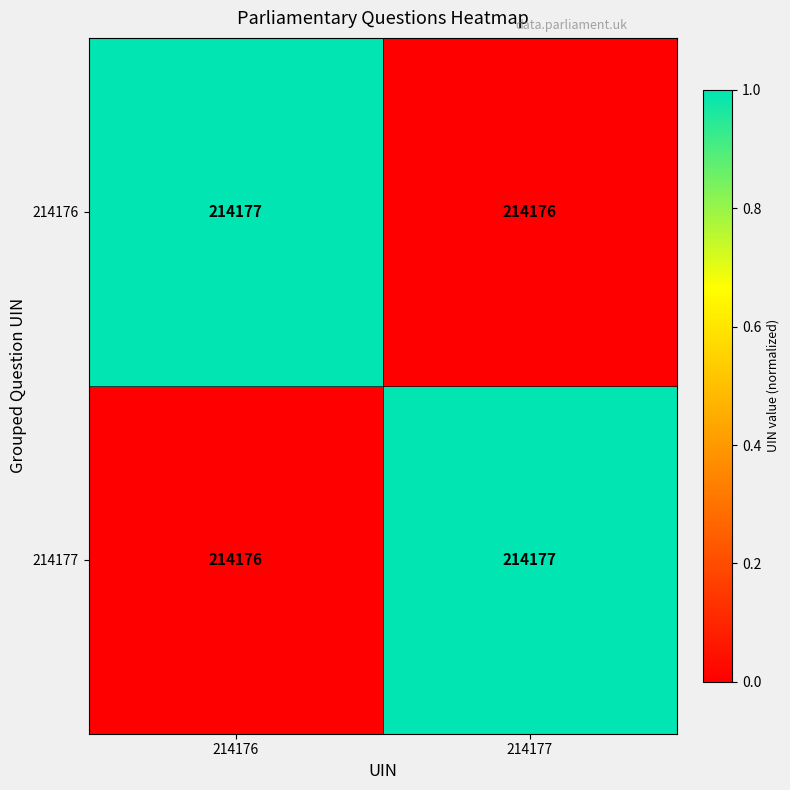

Reading right to left, transcribe all the data shown in this chart.

214176: 214177=214176	214176=214177
214177: 214177=214177	214176=214176